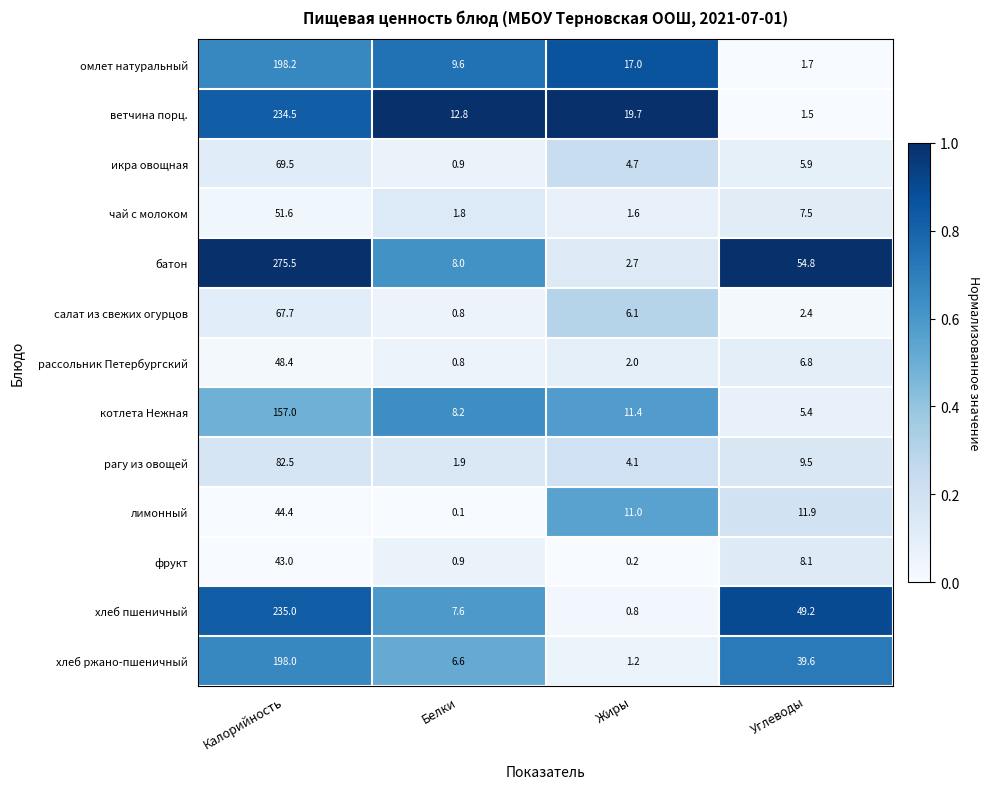

At how many categories does at least one series exceed 0?

4